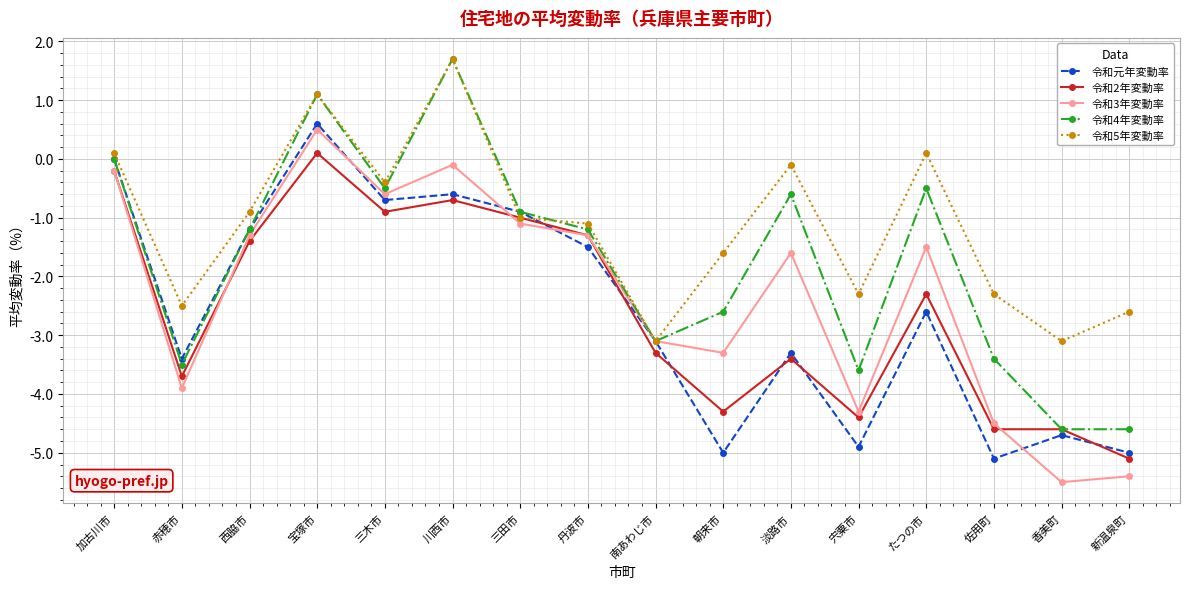

Reading left to right, what are all the values shown in this chart?

令和元年変動率: 0.0	-3.4	-1.2	0.6	-0.7	-0.6	-0.9	-1.5	-3.1	-5.0	-3.3	-4.9	-2.6	-5.1	-4.7	-5.0
令和2年変動率: -0.2	-3.7	-1.4	0.1	-0.9	-0.7	-1.0	-1.3	-3.3	-4.3	-3.4	-4.4	-2.3	-4.6	-4.6	-5.1
令和3年変動率: -0.2	-3.9	-1.3	0.5	-0.6	-0.1	-1.1	-1.3	-3.1	-3.3	-1.6	-4.3	-1.5	-4.5	-5.5	-5.4
令和4年変動率: 0.0	-3.5	-1.2	1.1	-0.5	1.7	-0.9	-1.2	-3.1	-2.6	-0.6	-3.6	-0.5	-3.4	-4.6	-4.6
令和5年変動率: 0.1	-2.5	-0.9	1.1	-0.4	1.7	-1.0	-1.1	-3.1	-1.6	-0.1	-2.3	0.1	-2.3	-3.1	-2.6